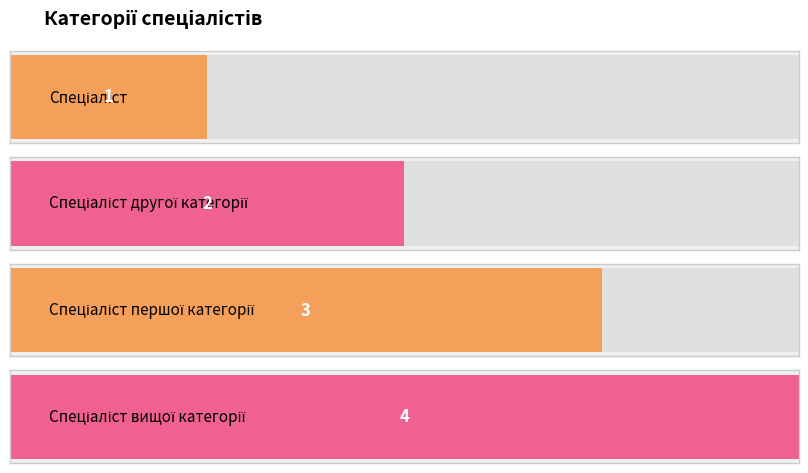

Reading left to right, list all the values displayed in this chart.

Спеціаліст=1	Спеціаліст другої категорії=2	Спеціаліст першої категорії=3	Спеціаліст вищої категорії=4